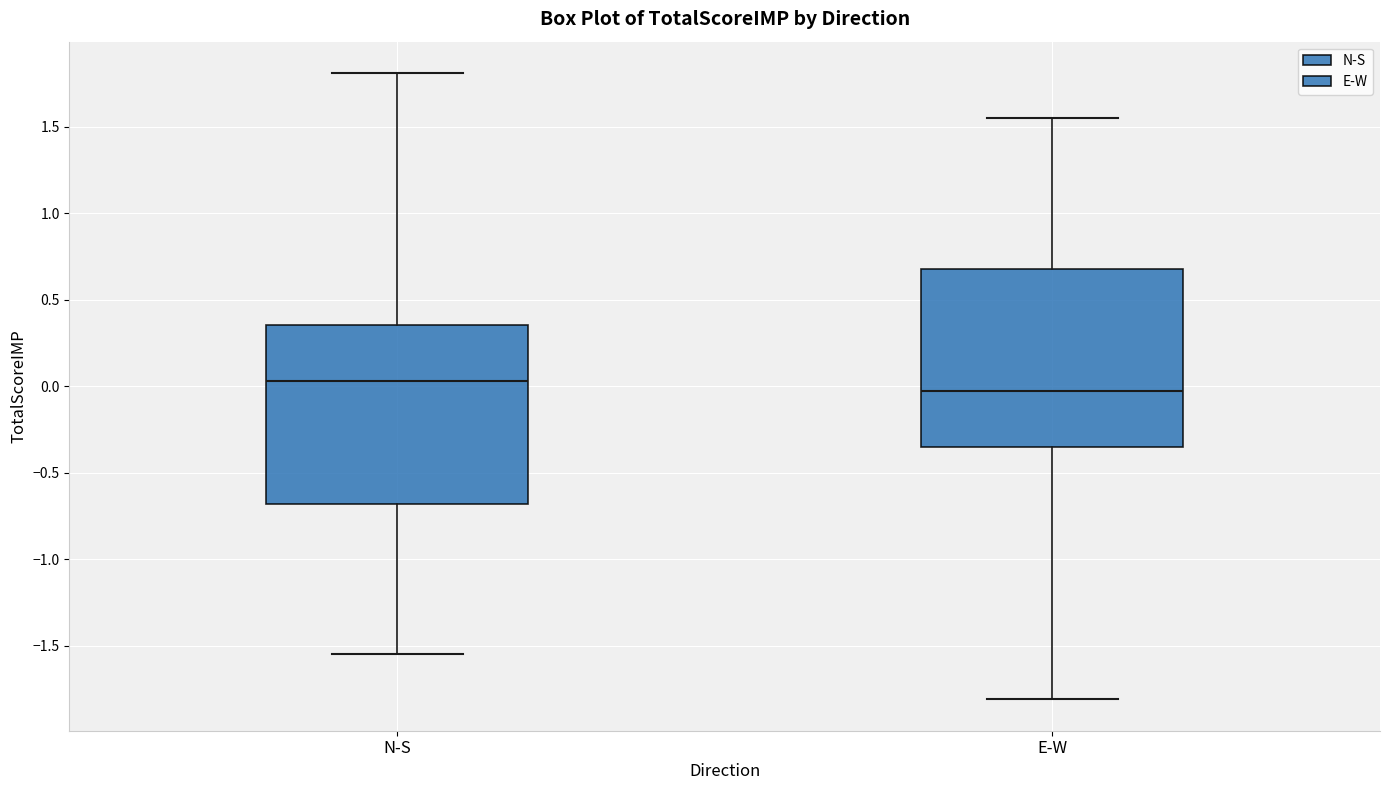

Reading left to right, read every box against the y-axis: the position of its median line, the range the box covers, and the ends of its whiskers. The values are not printed on the chart, so give them approximately, as read against the axis.

N-S: median 0.05, box -0.70 to 0.35, whiskers -1.55 to 1.80
E-W: median -0.05, box -0.35 to 0.70, whiskers -1.80 to 1.55